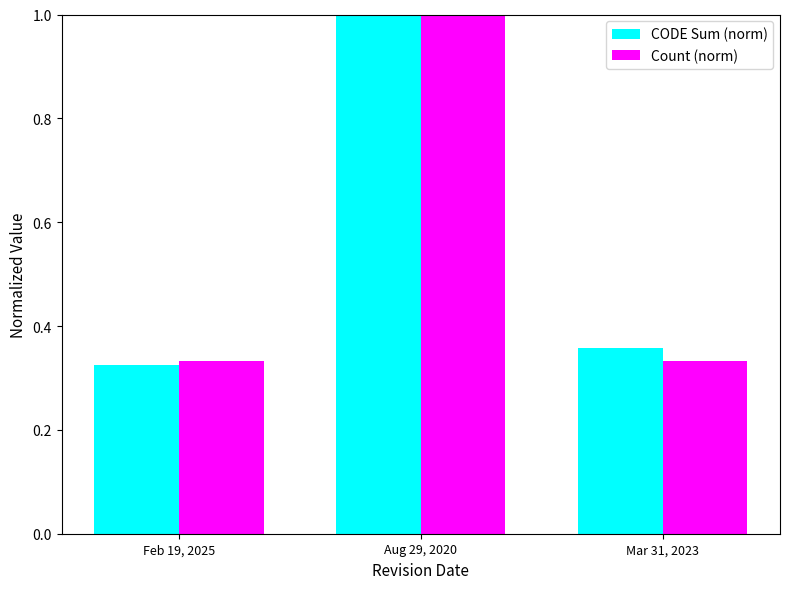

How many bars are there in each group?

2